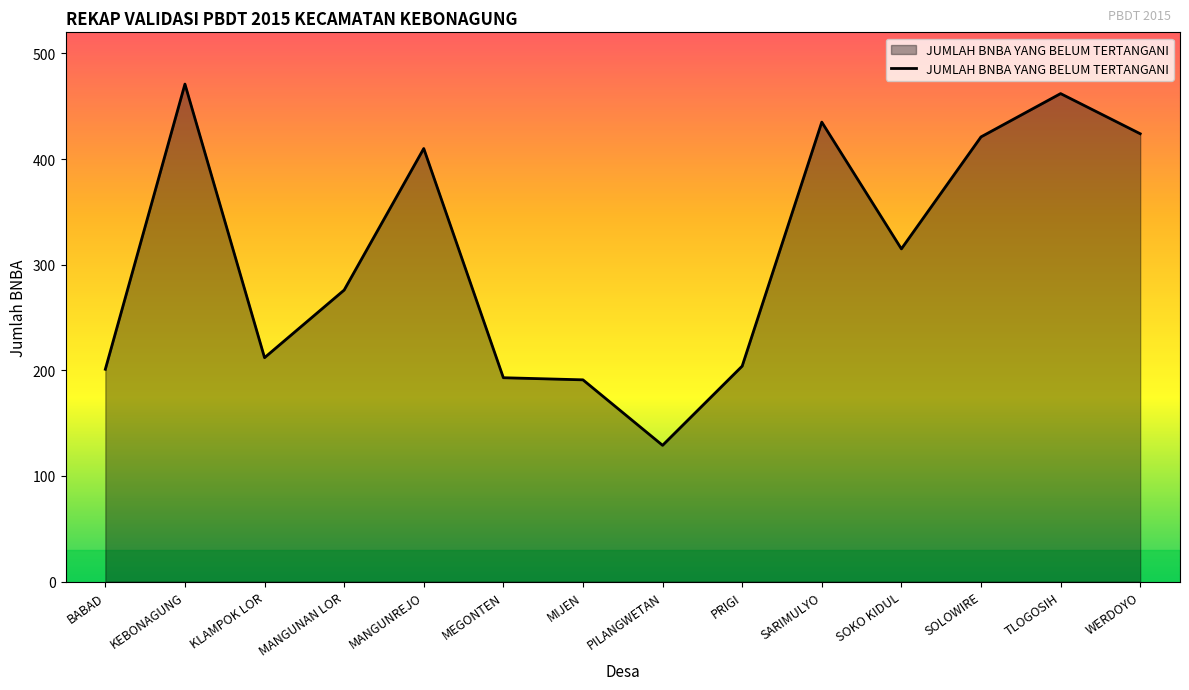

What is the difference between the values at PRIGI and SOKO KIDUL?

111